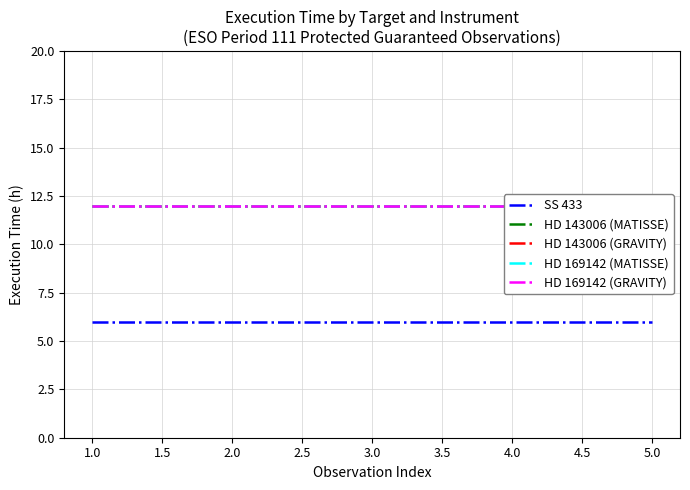

True or false: SS 433 and HD 143006 (MATISSE) cross at least once.

False